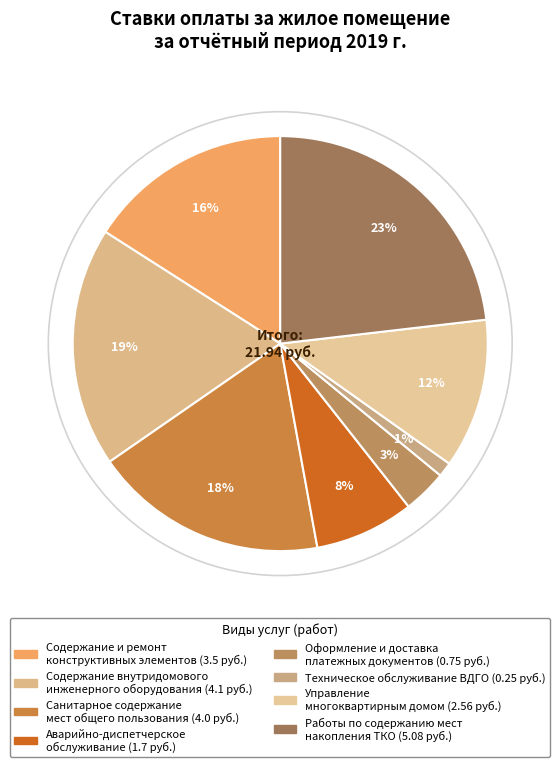

What is the smallest slice in the pie chart?

Техническое обслуживание ВДГО